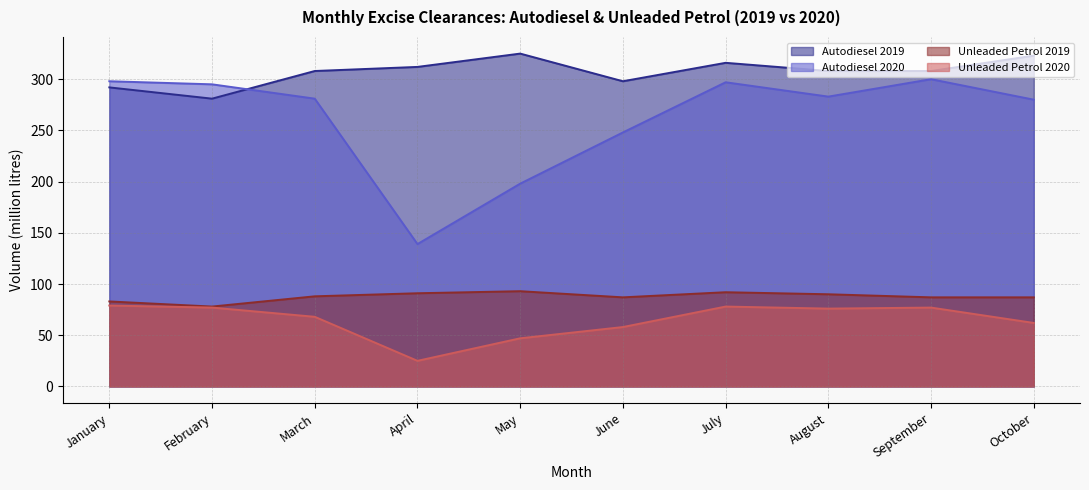

What are all the series names shown in the legend?

Autodiesel 2019, Autodiesel 2020, Unleaded Petrol 2019, Unleaded Petrol 2020